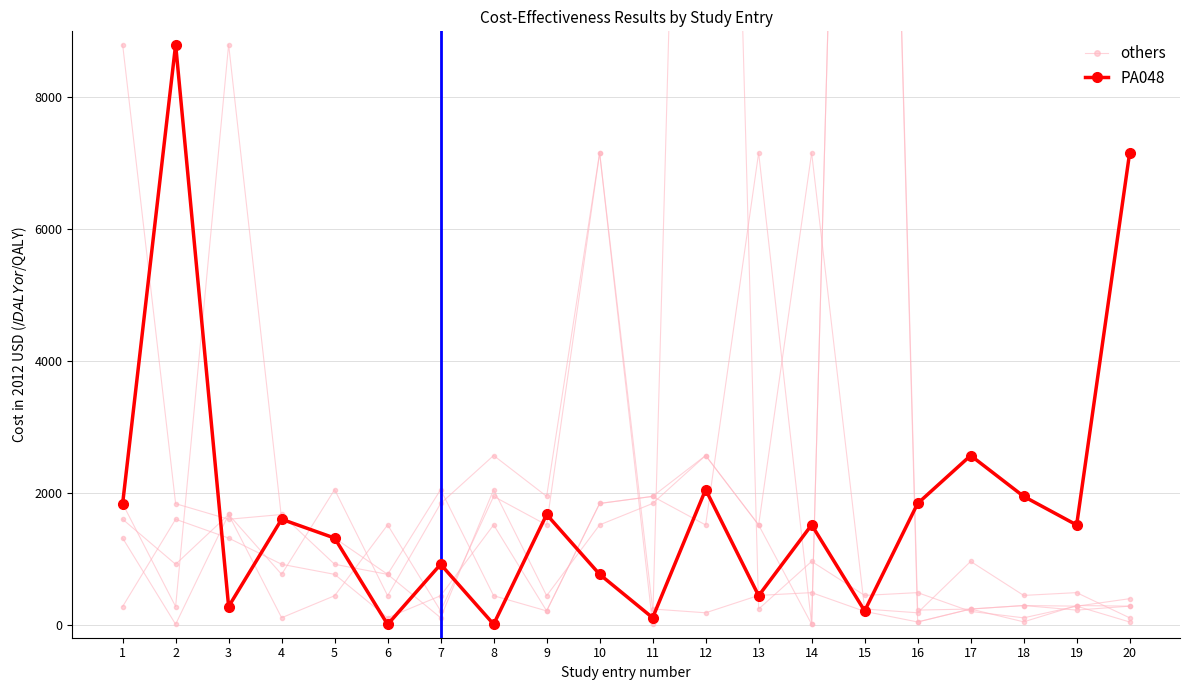

Which series changed the most between 2 and 7?

PA048